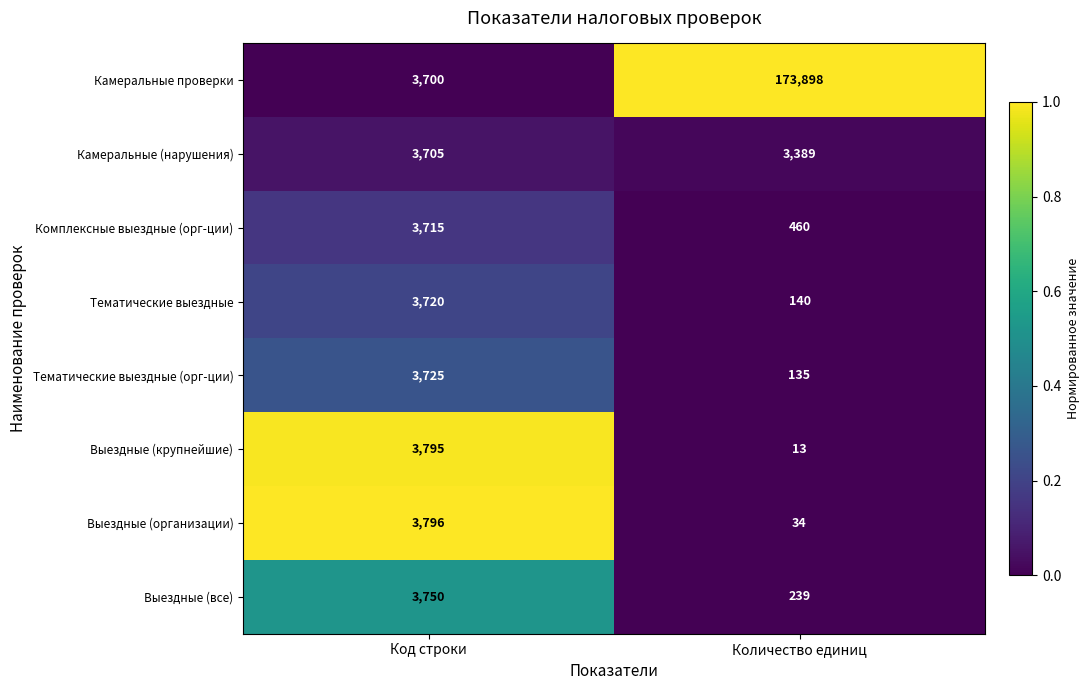

Reading right to left, extract all data points from this chart.

Камеральные проверки: 173898	3700
Камеральные (нарушения): 3389	3705
Комплексные выездные (орг-ции): 460	3715
Тематические выездные: 140	3720
Тематические выездные (орг-ции): 135	3725
Выездные (крупнейшие): 13	3795
Выездные (организации): 34	3796
Выездные (все): 239	3750